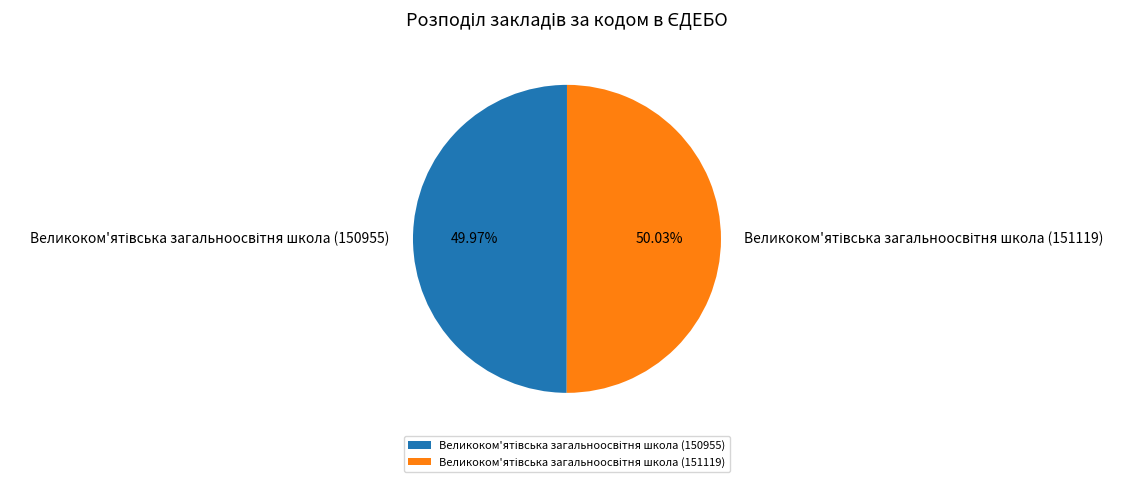

Is there any slice that represents more than half of the pie?

Yes